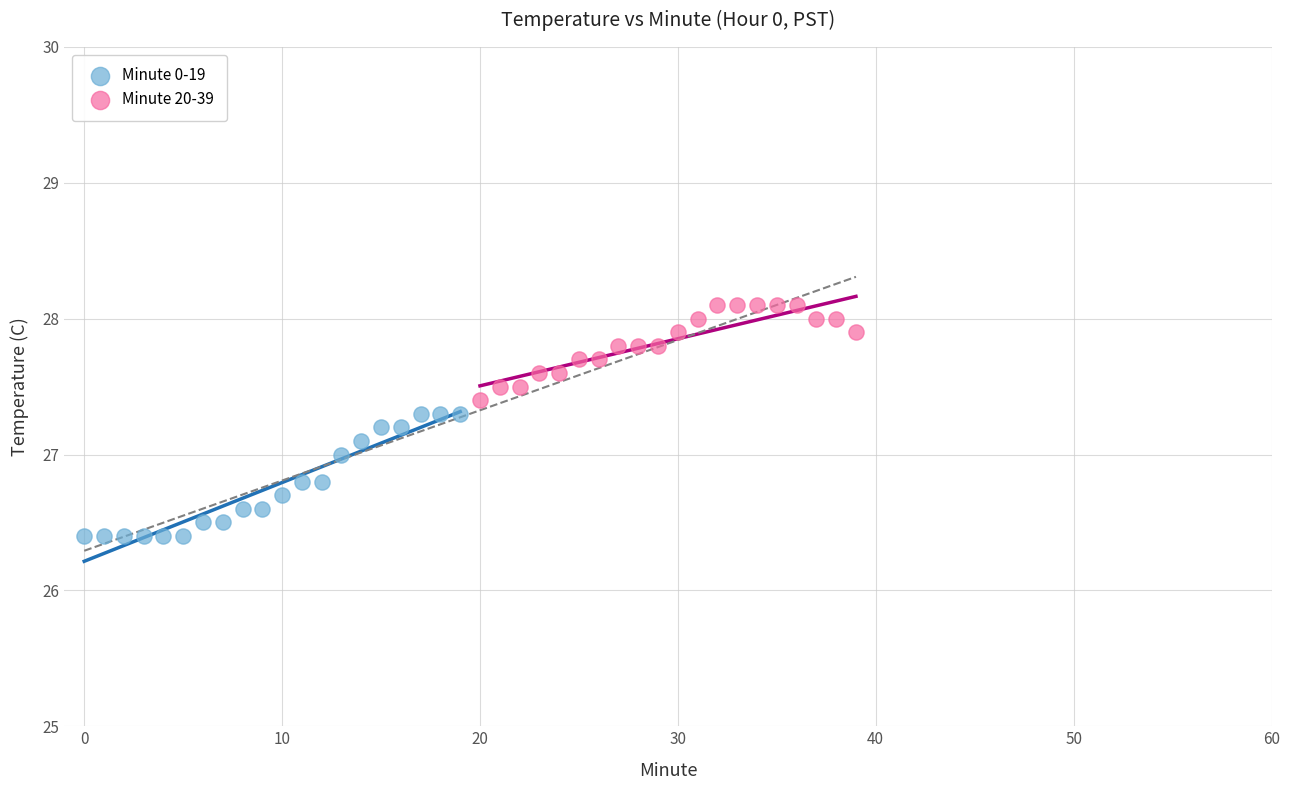

Which series has the widest spread of Y values?

Minute 0-19